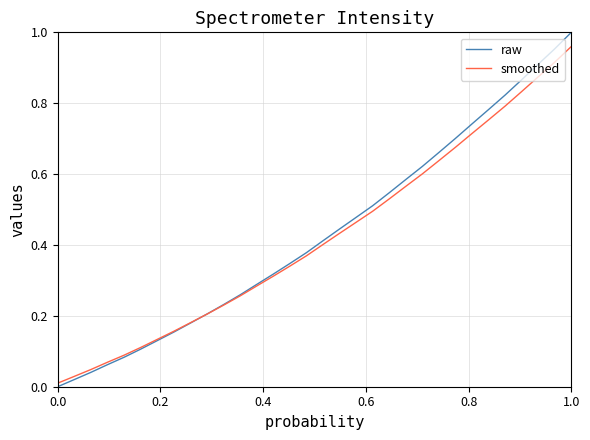

List the series in order of their peak value, highest first.

raw, smoothed